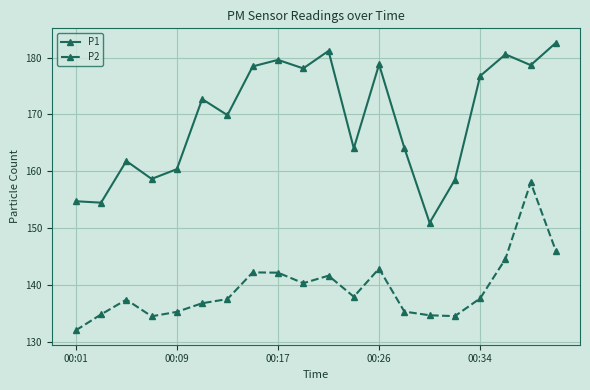

Count the number of categories in the chart.

20